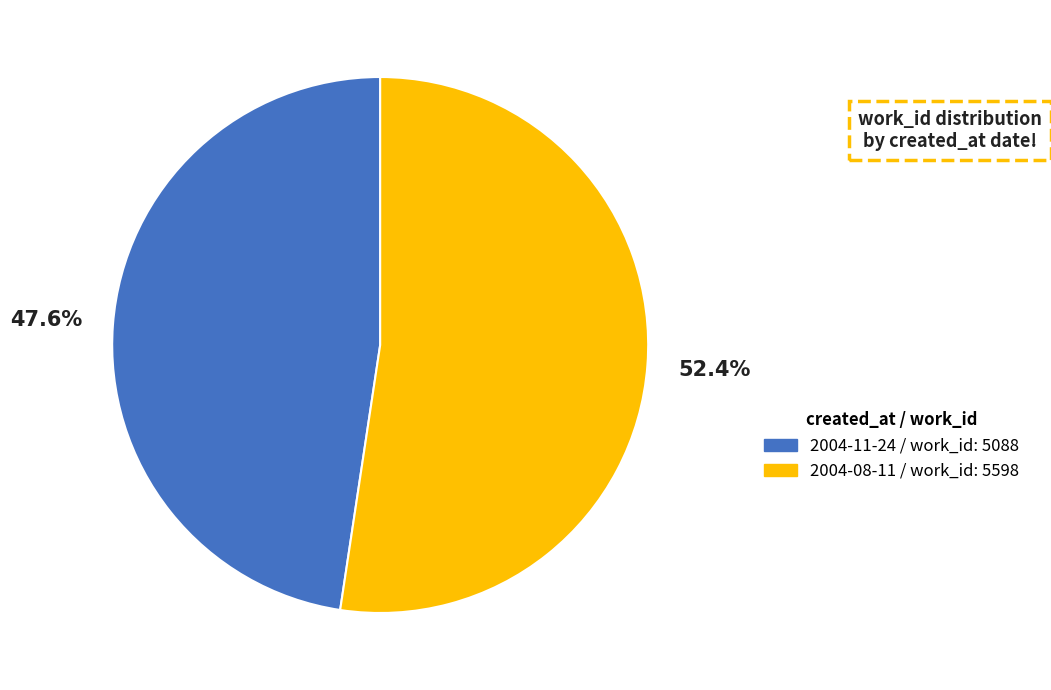

Is the sum of 2004-08-11 and 2004-11-24 greater than half?

Yes